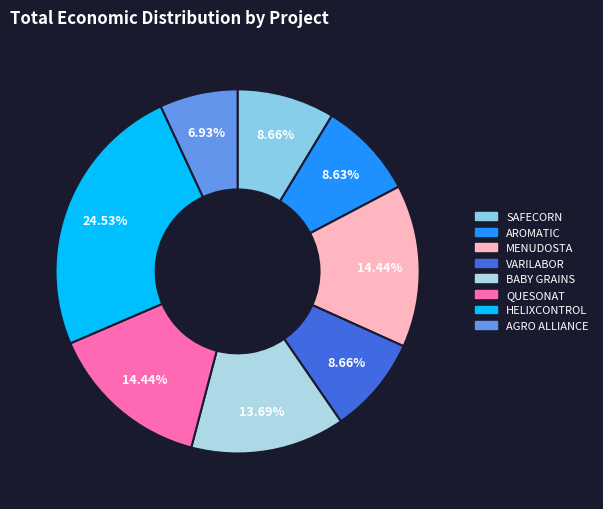

To the nearest percent, what is the combined percentage of AROMATIC and BABY GRAINS?

22%